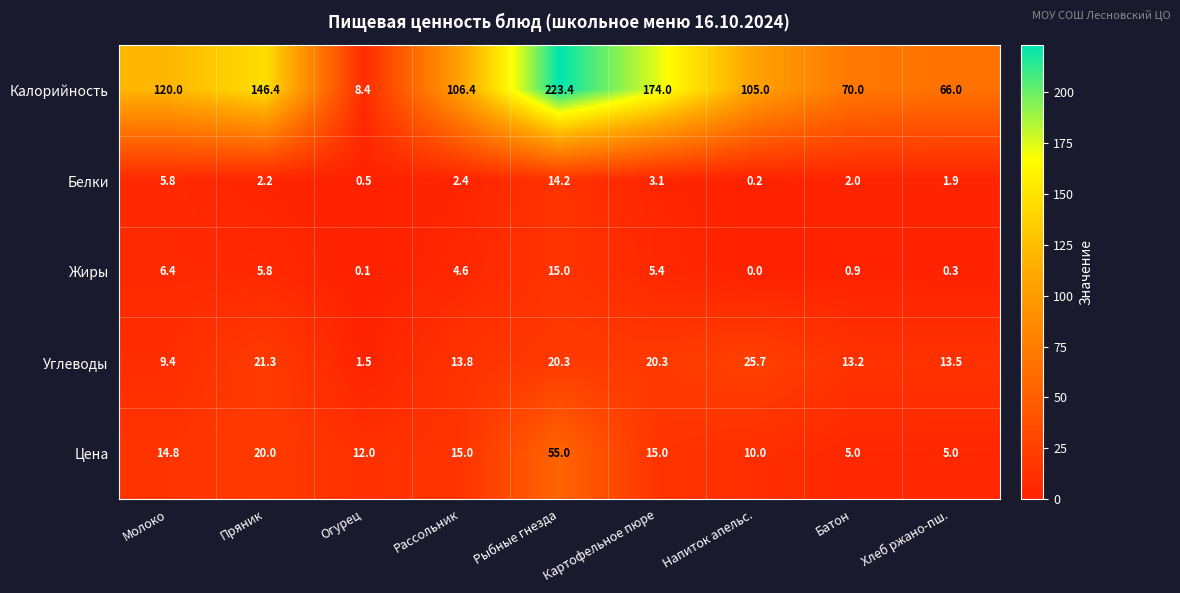

Which series has the largest total across all categories?

Калорийность